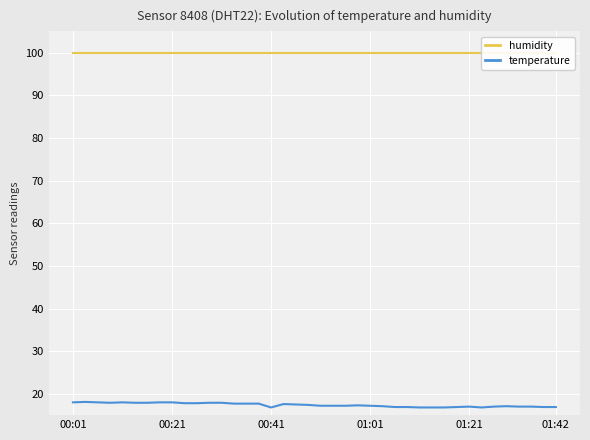

Does the chart display data point markers on the line(s)?

No